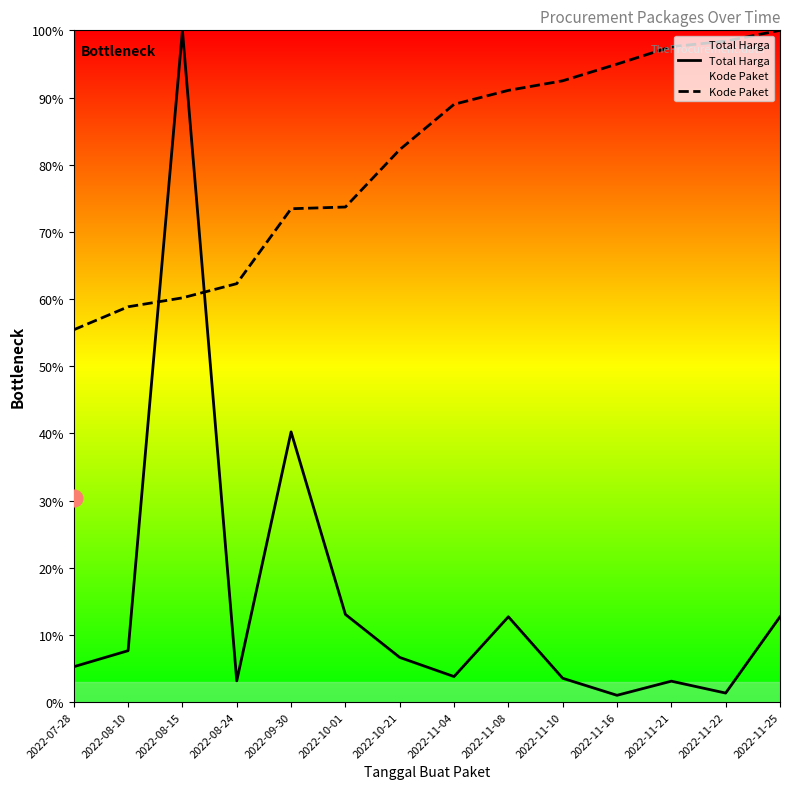

Reading left to right, transcribe all the data shown in this chart.

Total Harga: 0.1	0.1	1.0	0.0	0.4	0.1	0.1	0.0	0.1	0.0	0.0	0.0	0.0	0.1
Kode Paket: 0.6	0.6	0.6	0.6	0.7	0.7	0.8	0.9	0.9	0.9	0.9	1.0	1.0	1.0